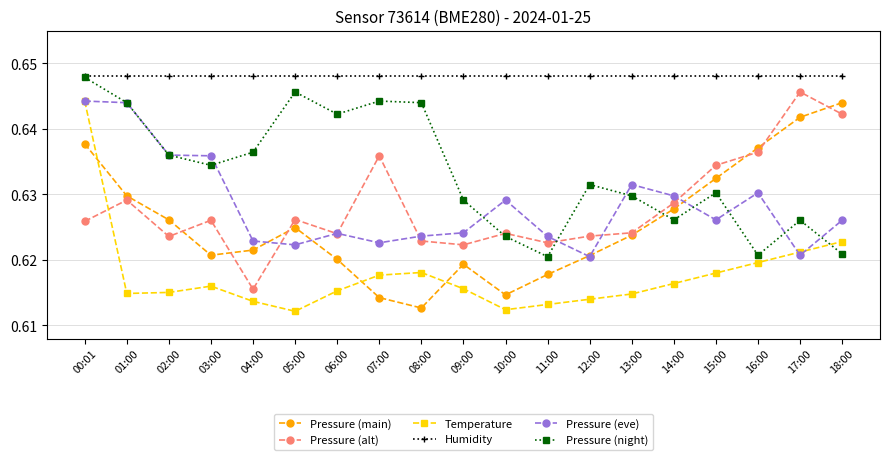

Between 02:00 and 07:00, which series saw the biggest shift?

Pressure (eve)